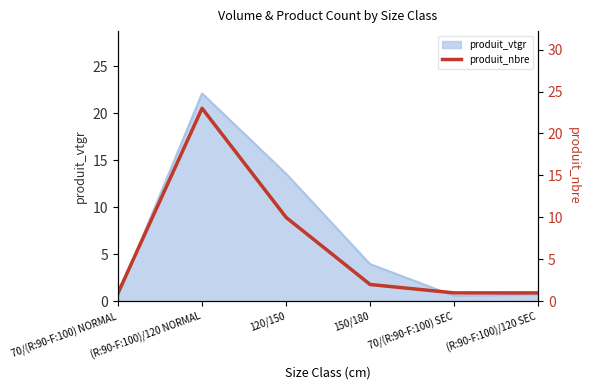

Approximately how many times larger is the value at (R:90-F:100)/120 SEC compared to 120/150?

0.1